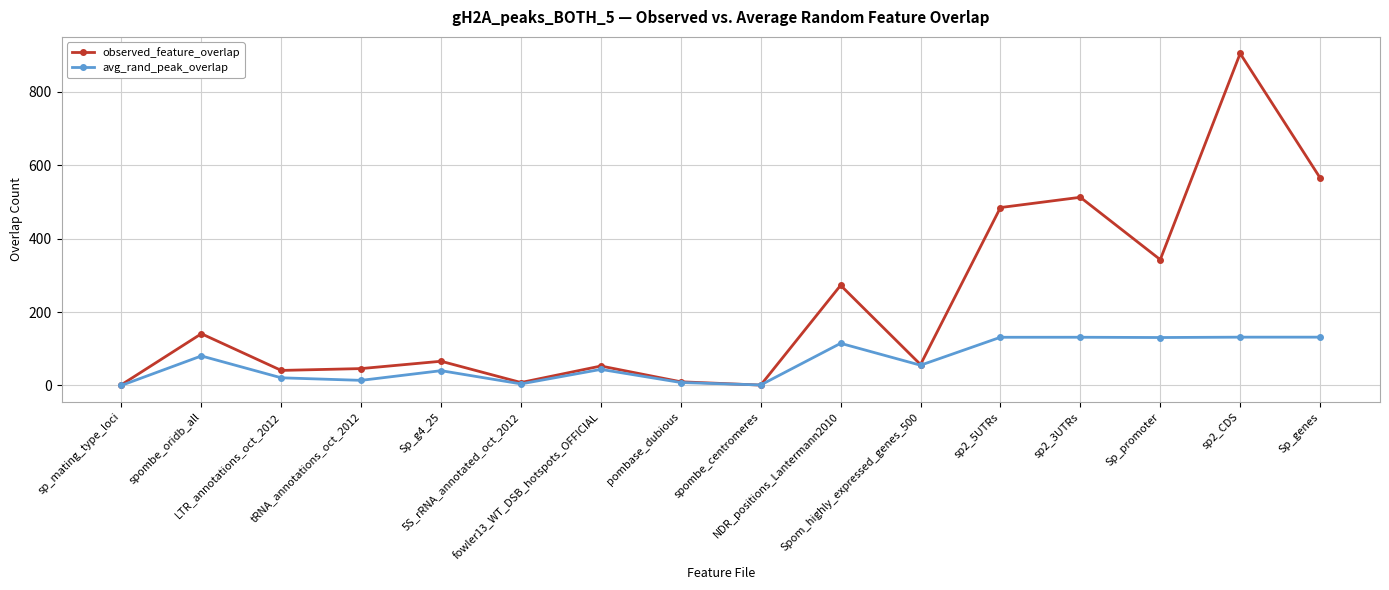

At how many categories does at least one series exceed 496?

3